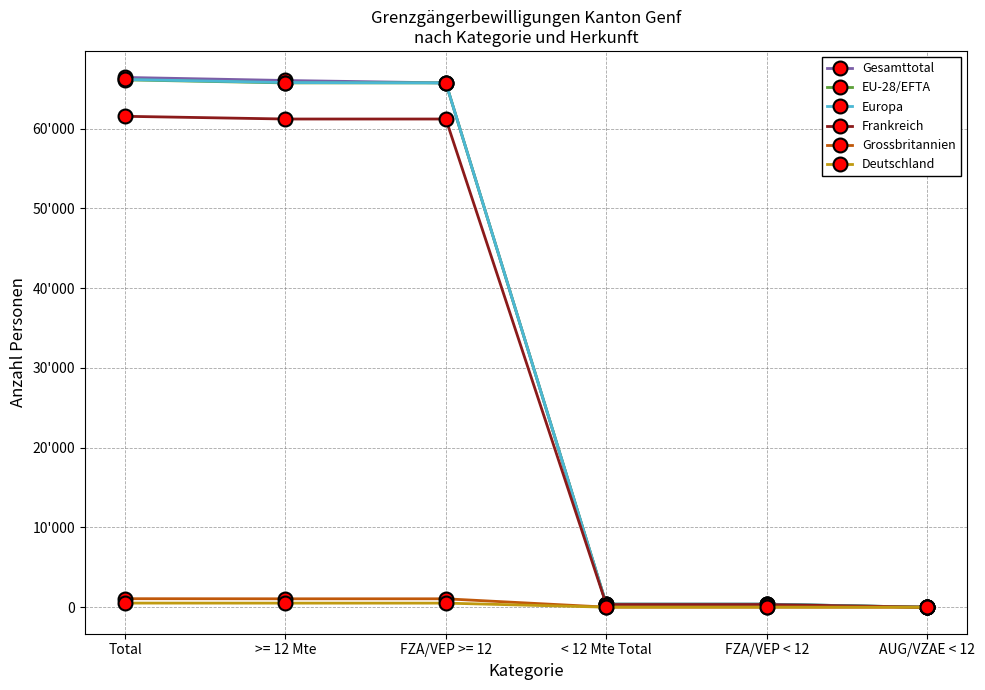

True or false: Europa and Deutschland cross at least once.

False